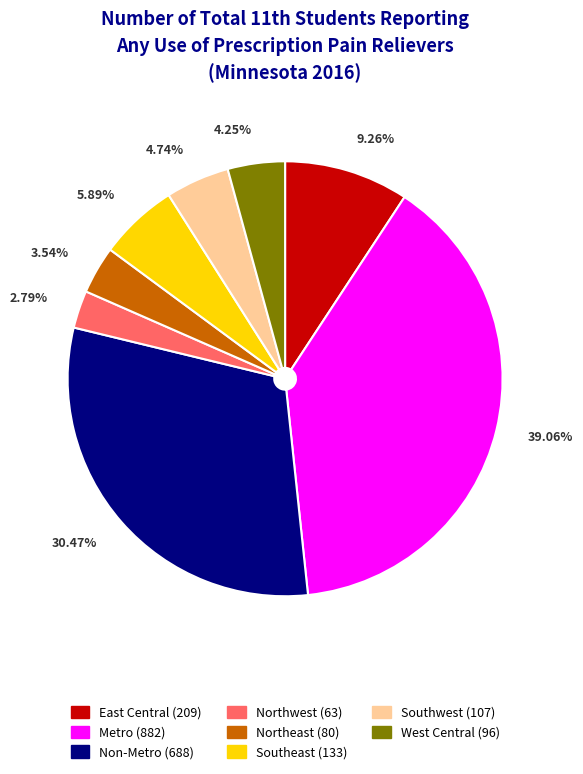

What is the ratio of the value at Northeast to the value at Northwest?

1.3